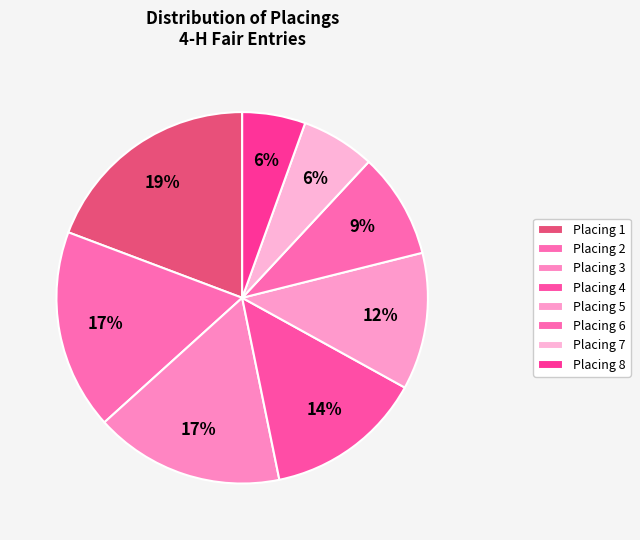

Count the number of slices in the pie.

8